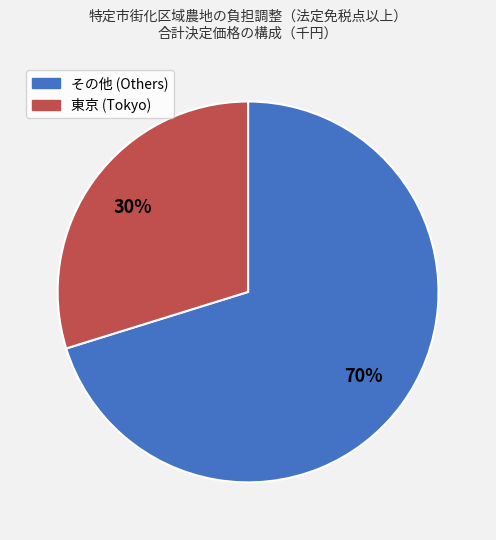

To the nearest percent, what percentage of the pie is 東京 (Tokyo)?

30%